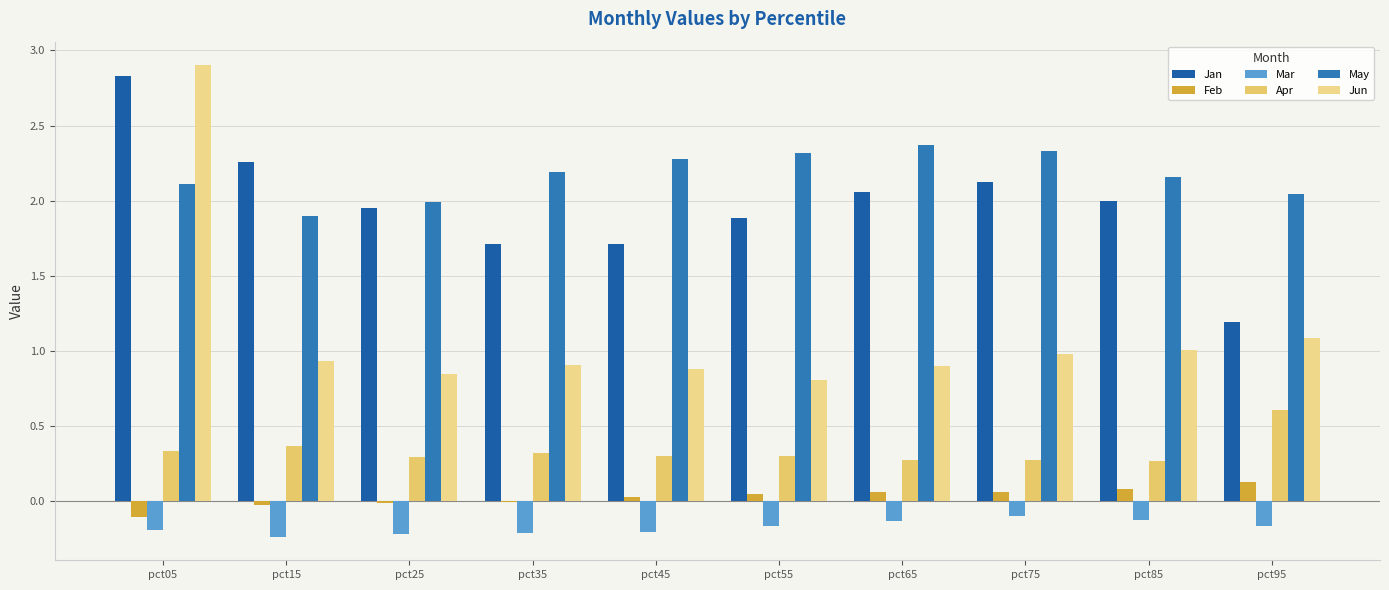

What are all the series names shown in the legend?

Jan, Feb, Mar, Apr, May, Jun